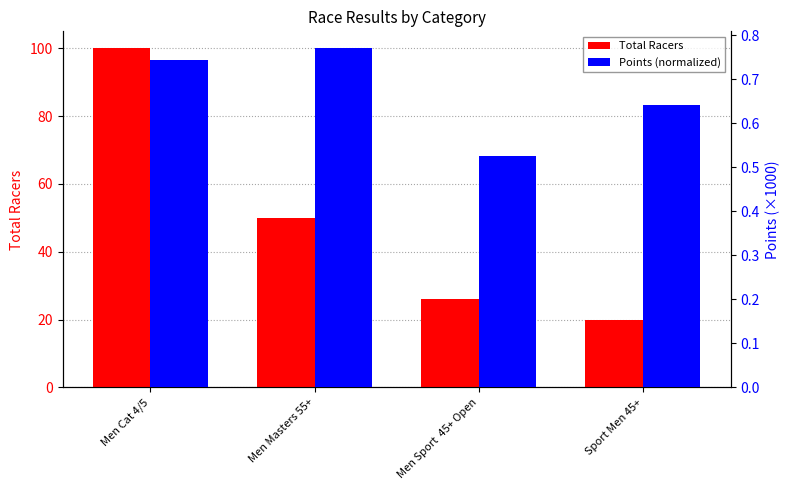

The value of Total Racers at Sport Men 45+ is 26.8. True or false?

False